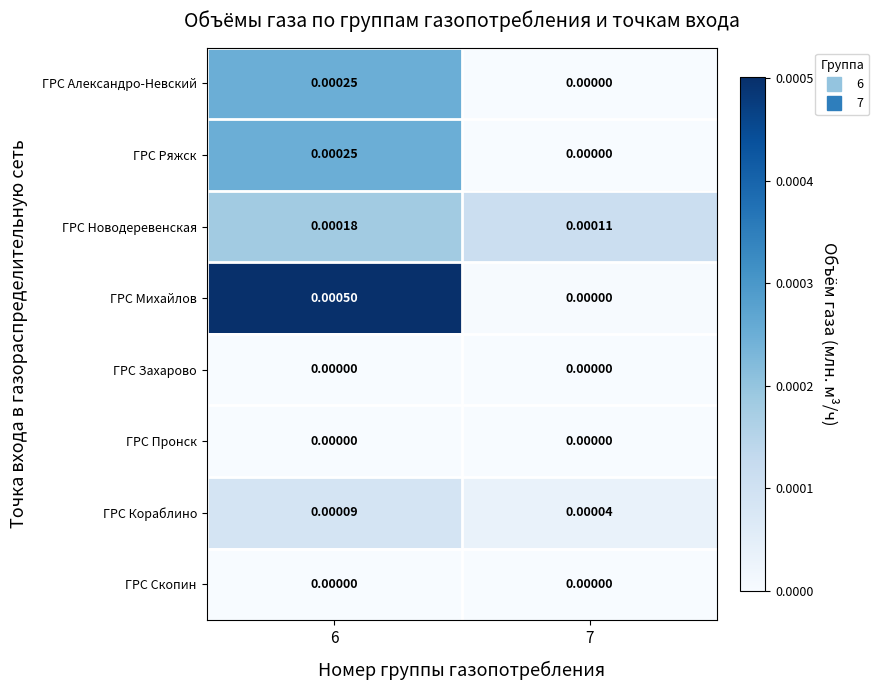

Which series has the largest range (max minus min)?

ГРС Михайлов